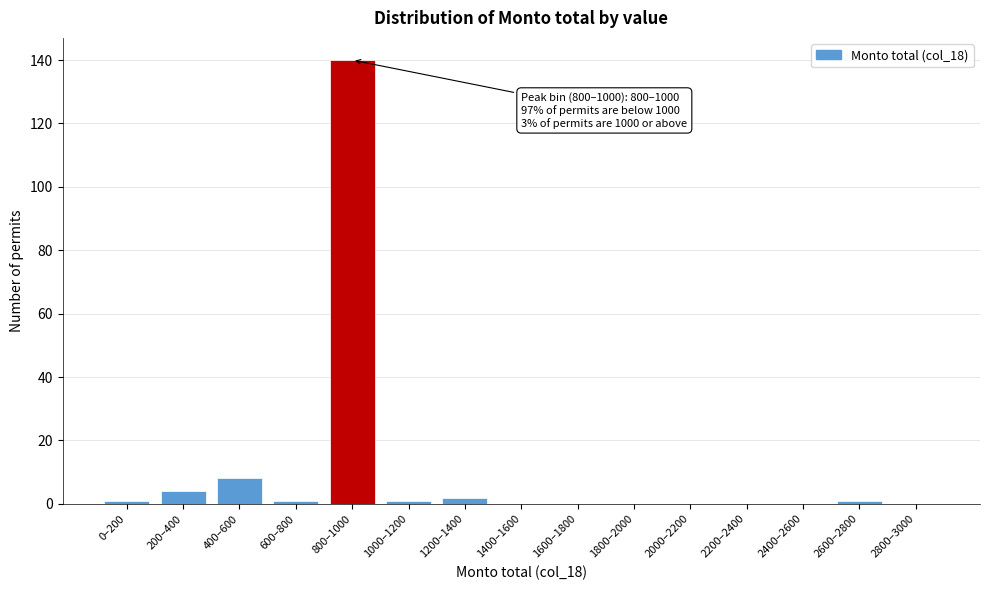

Reading left to right, what are all the values shown in this chart?

0–200=1	200–400=4	400–600=8	600–800=1	800–1000=140	1000–1200=1	1200–1400=2	1400–1600=0	1600–1800=0	1800–2000=0	2000–2200=0	2200–2400=0	2400–2600=0	2600–2800=1	2800–3000=0